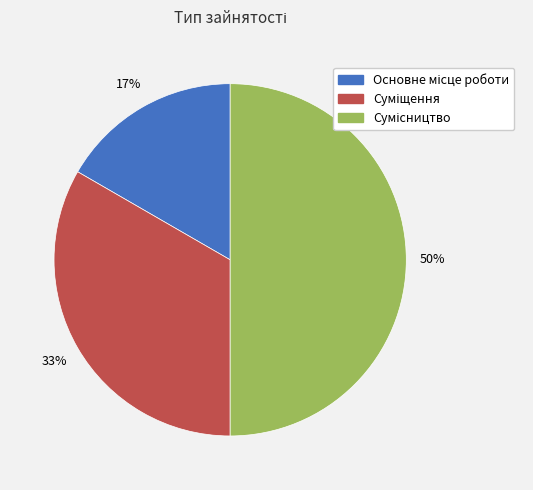

To the nearest percent, what is the average slice percentage?

33%